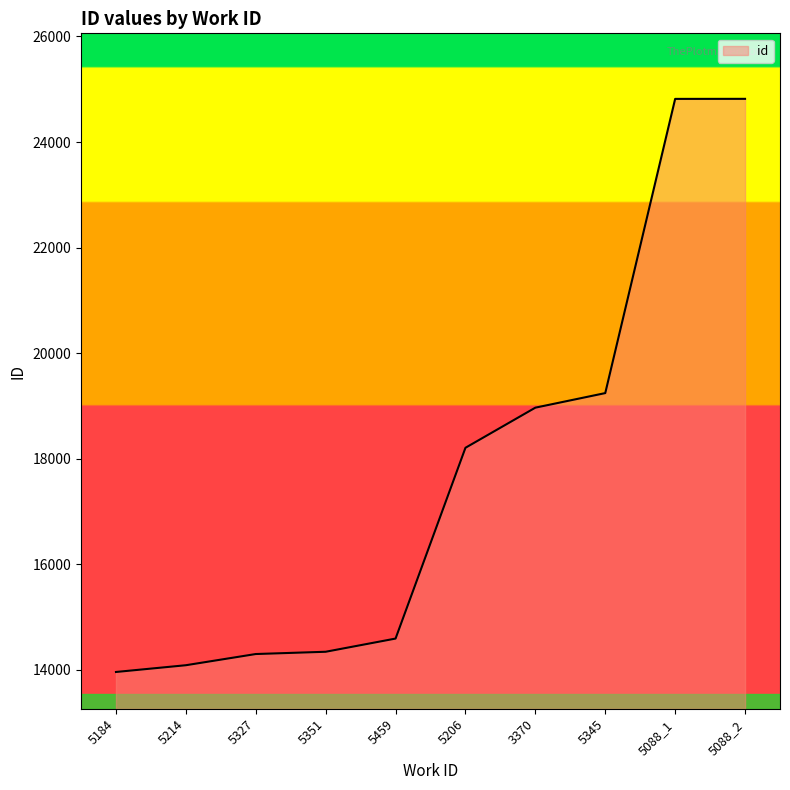

Between 5214 and 5459, which is larger?

5459